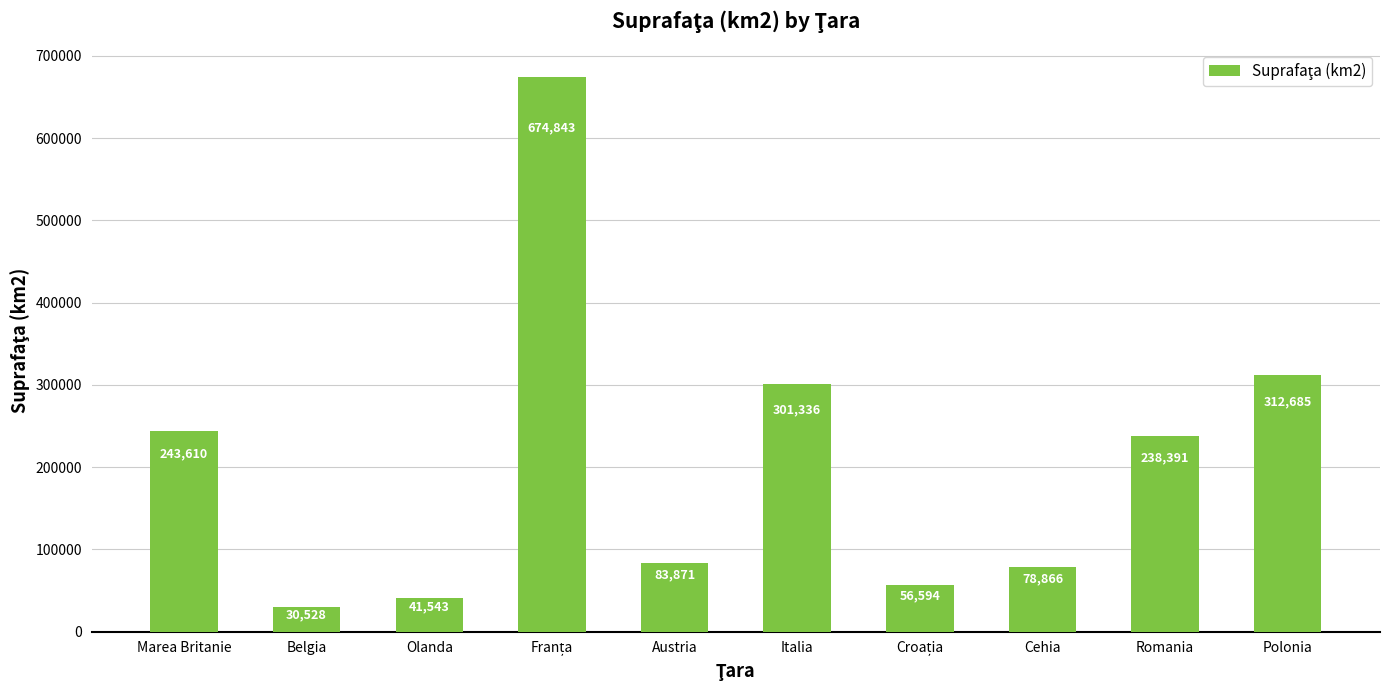

Where is the data nearest to the value 352685?

Polonia